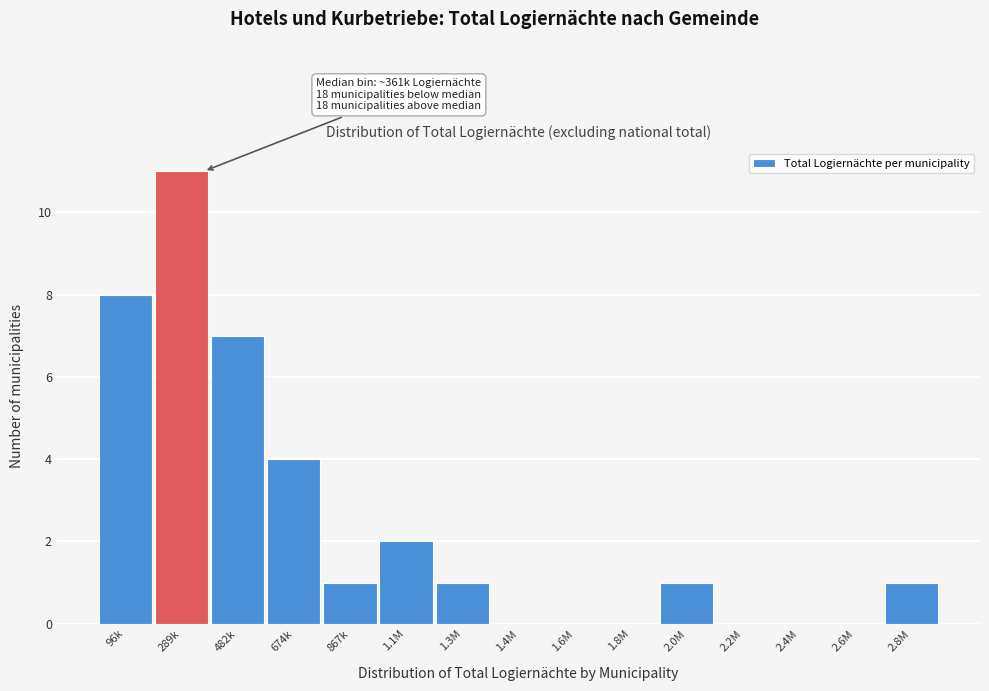

Reading right to left, list all the values displayed in this chart.

2.8M=1	2.6M=0	2.4M=0	2.2M=0	2.0M=1	1.8M=0	1.6M=0	1.4M=0	1.3M=1	1.1M=2	867k=1	674k=4	482k=7	289k=11	96k=8